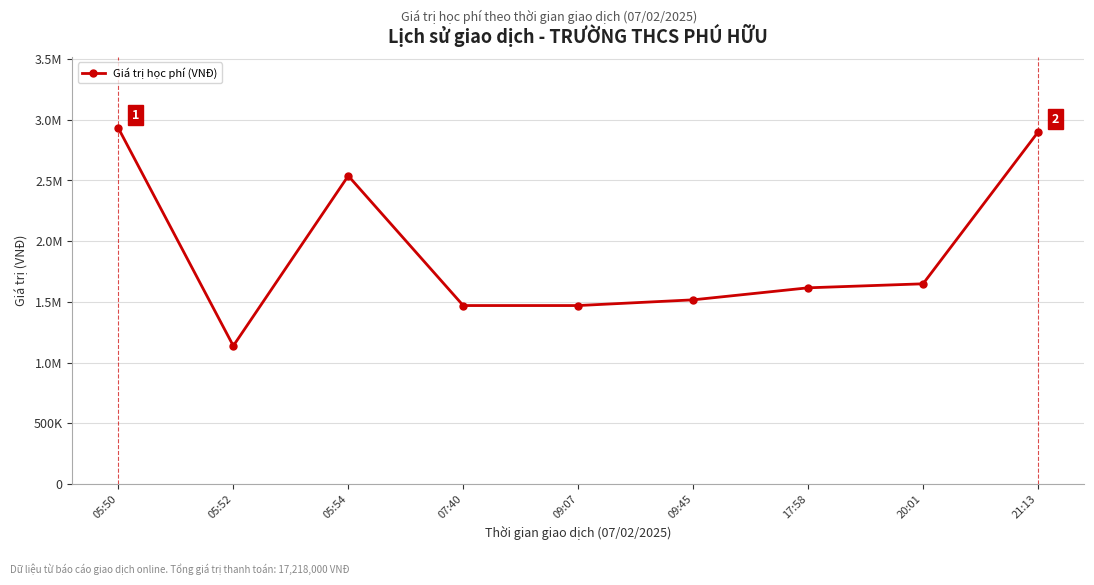

What is the change in value from 05:54 to 09:45?

-1021000